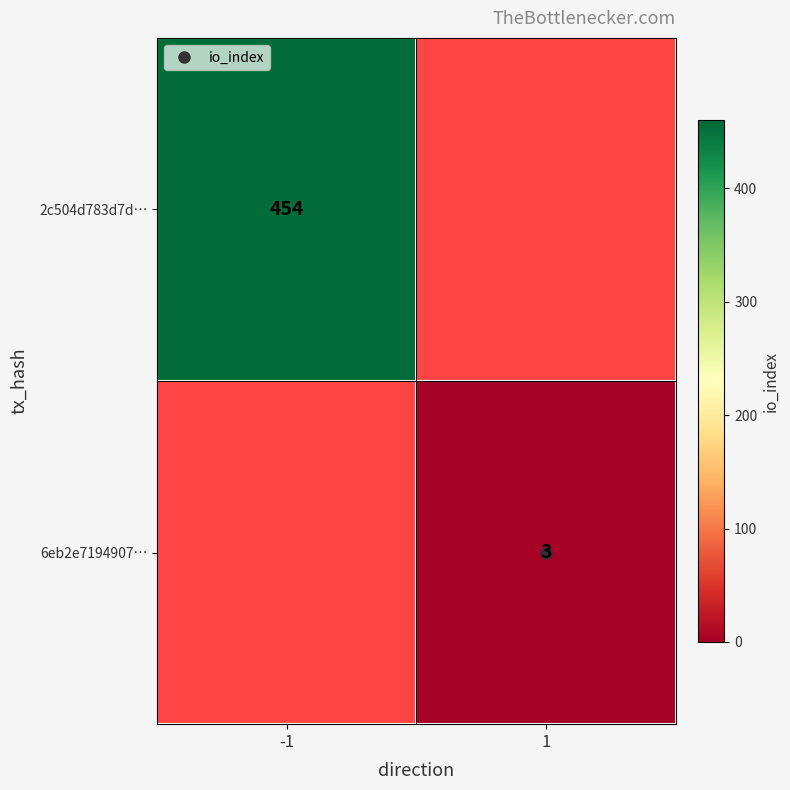

True or false: 6eb2e7194907… has a value of 3.0 at 1.

True